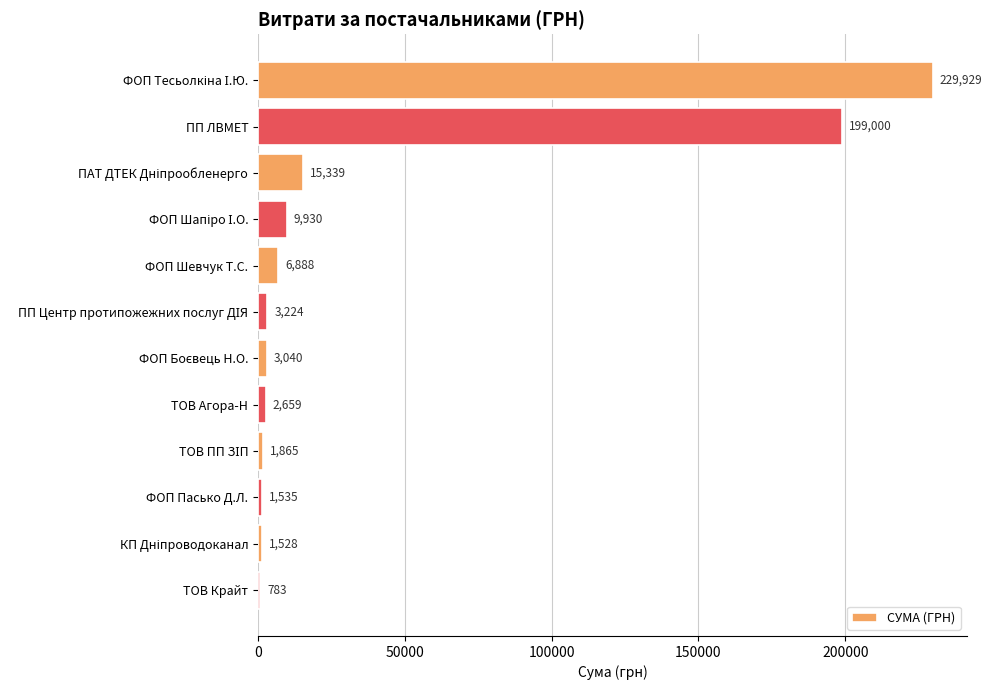

What is the difference between the second highest and minimum values?

198217.0